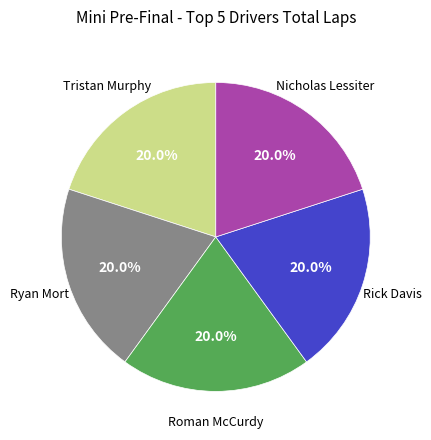

Count the number of slices in the pie.

5